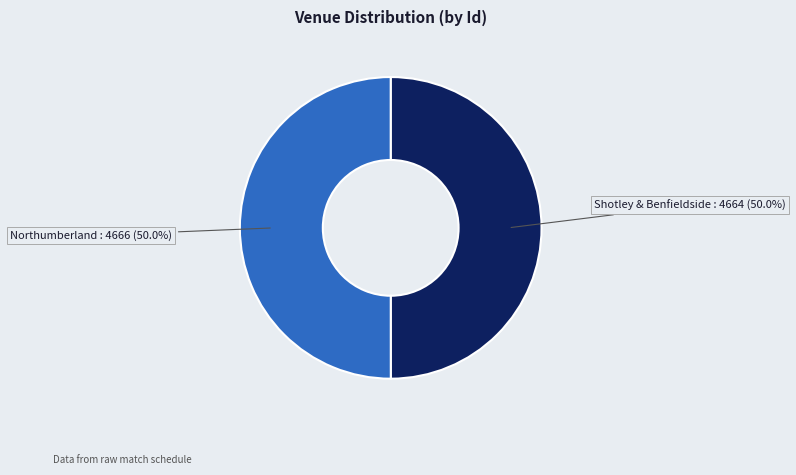

Which slice is the smallest?

Shotley & Benfieldside